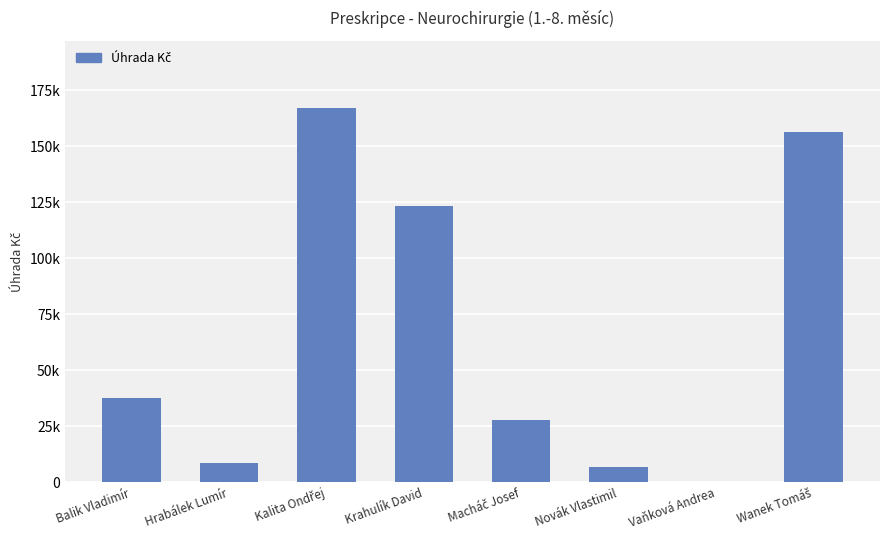

Reading left to right, extract all data points from this chart.

37549.6	8591.0	166928.4	123249.9	27934.3	6801.2	139.7	156303.3